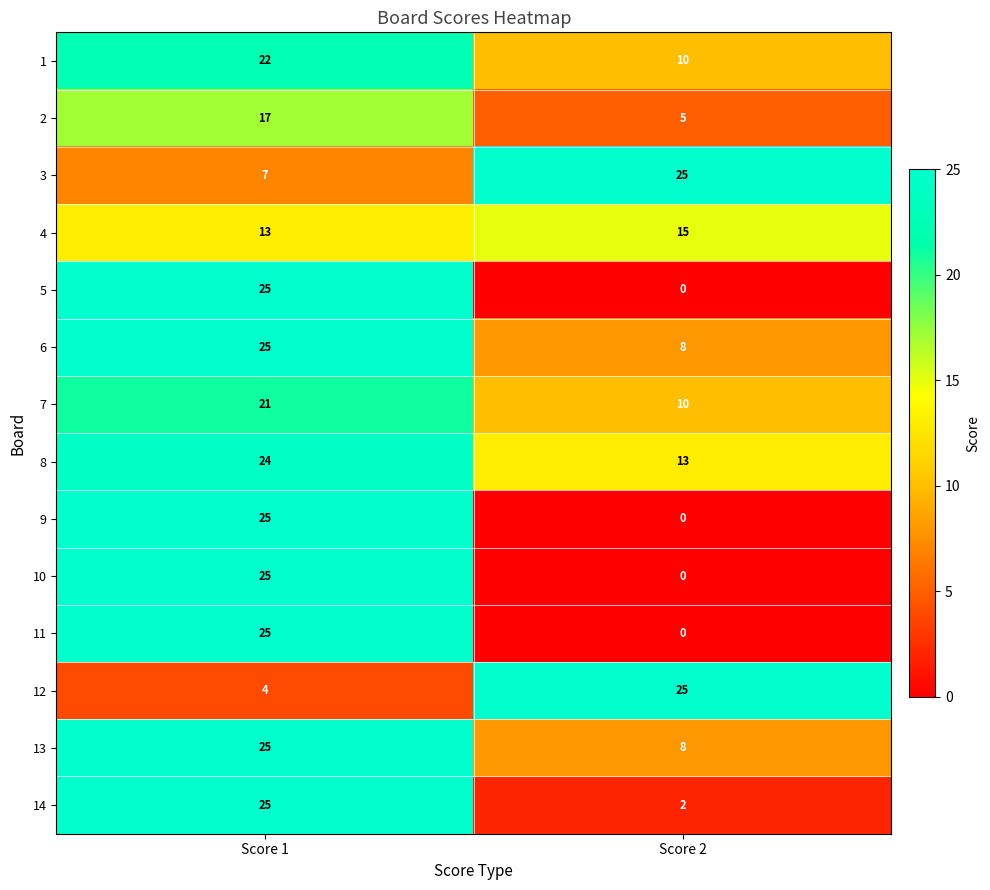

True or false: 6 has a value of 15 at Score 1.

False